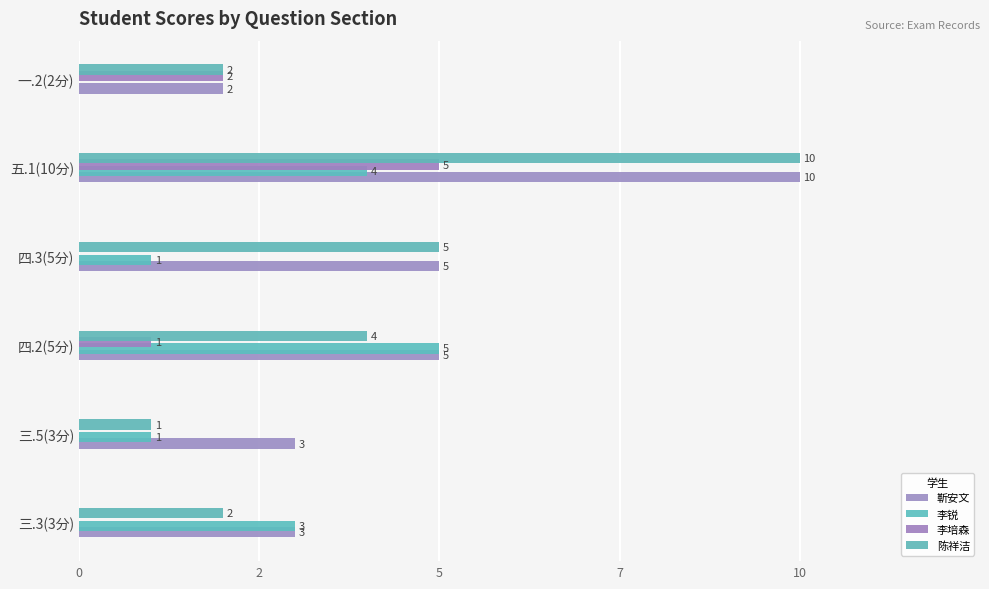

Reading left to right, what are all the values shown in this chart?

靳安文: 3	3	5	5	10	2
李锐: 3	1	5	1	4	0
李培森: 0	0	1	0	5	2
陈祥洁: 2	1	4	5	10	2